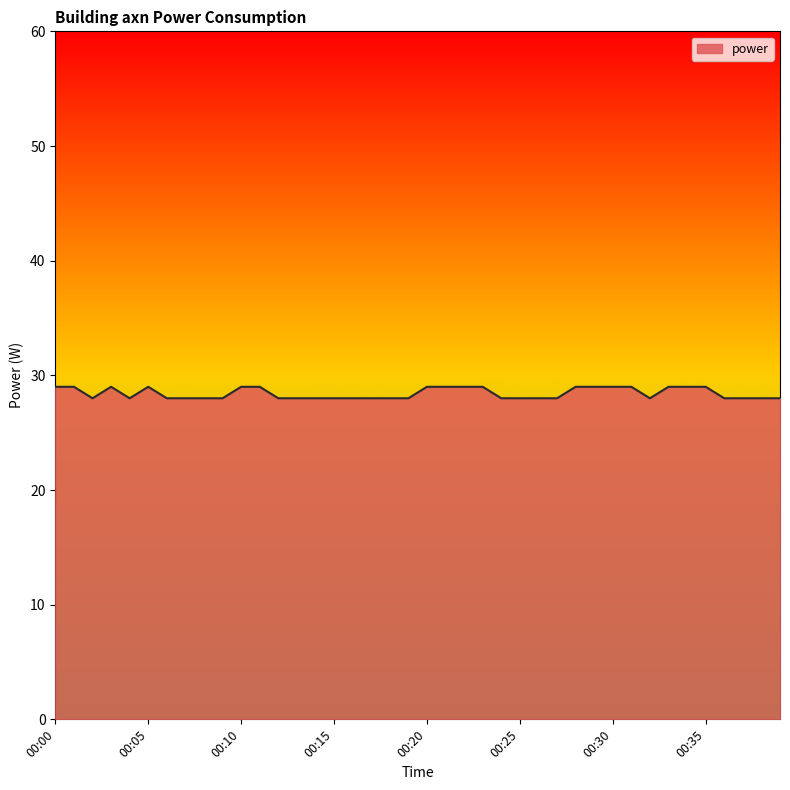

Does the chart have visible grid lines?

No